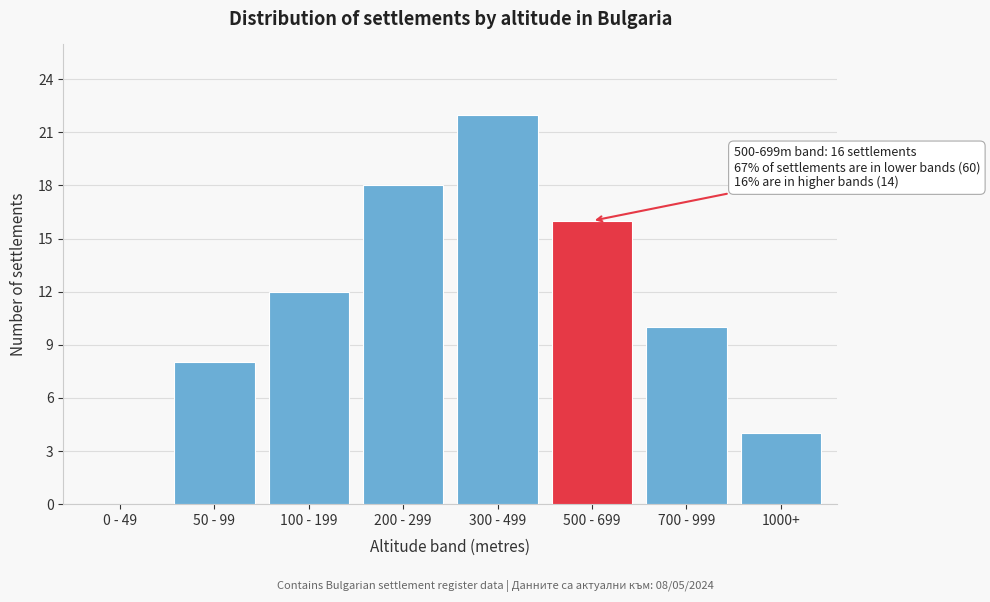

Reading left to right, transcribe all the data shown in this chart.

0 - 49=0	50 - 99=8	100 - 199=12	200 - 299=18	300 - 499=22	500 - 699=16	700 - 999=10	1000+=4